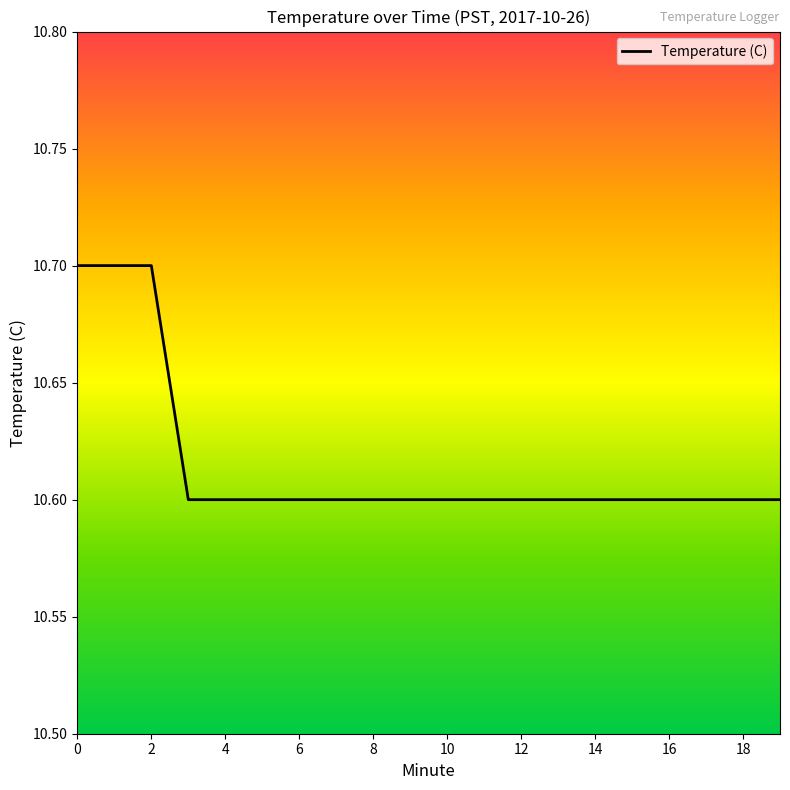

What is the minimum value shown in the chart?

10.6